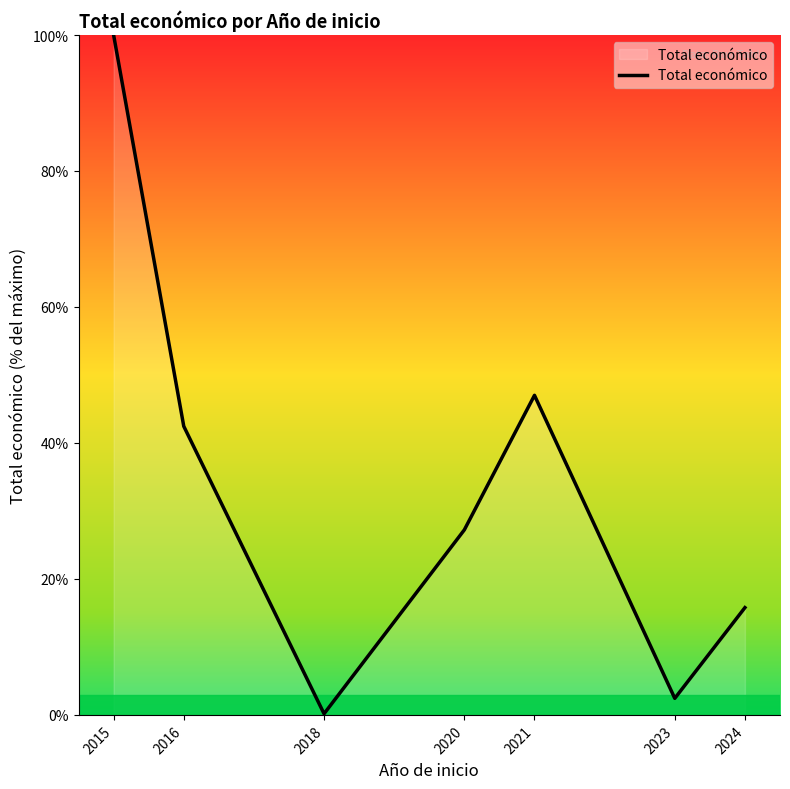

Read the value at 2024.

15.8